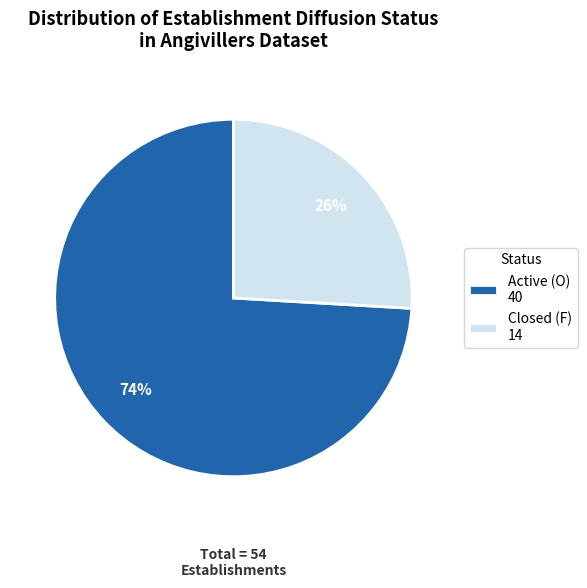

Count the number of slices in the pie.

2